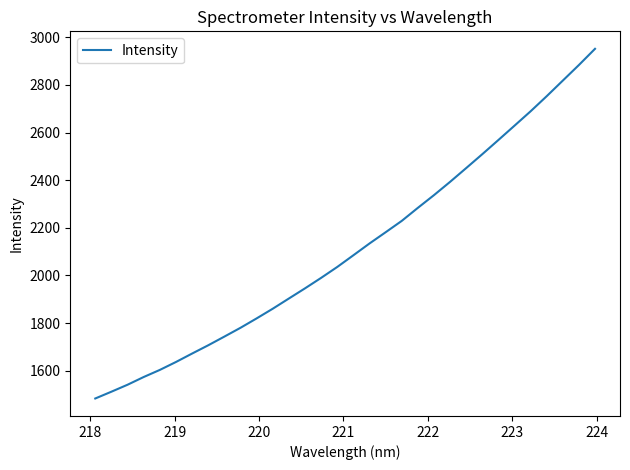

True or false: the data has more than 0 interior local peaks.

False